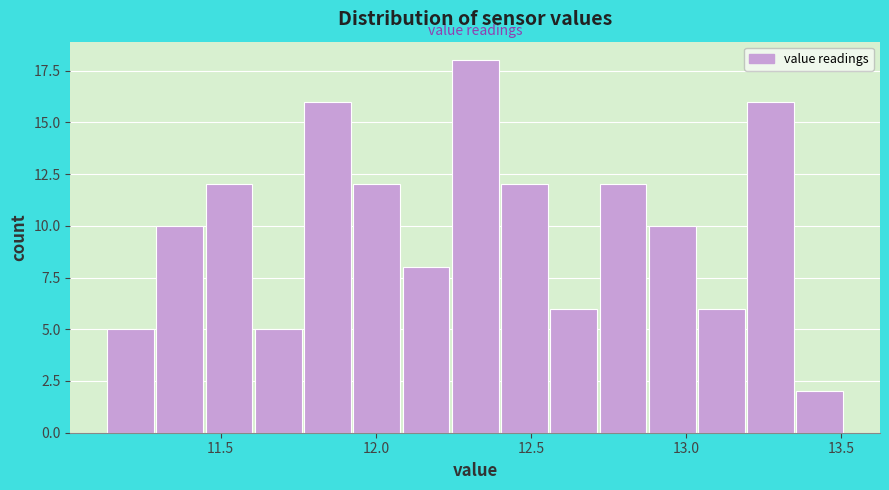

Around what value on the x-axis is the tallest bar? Give the approximate position of its centre, as read against the axis.

12.30